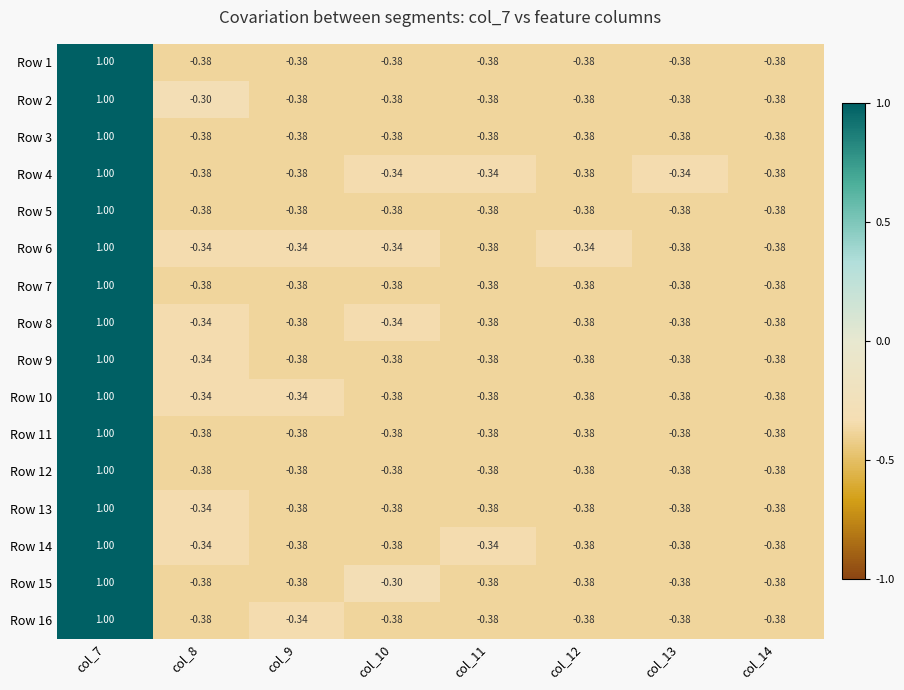

How many data points does each series have?

8